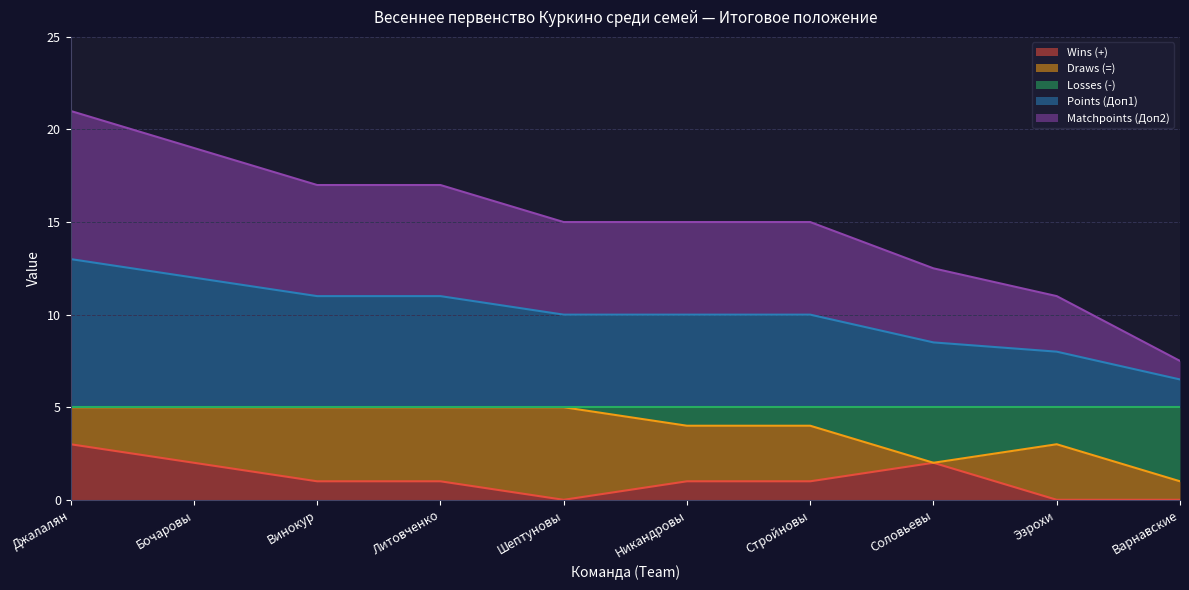

How many data points does each series have?

10